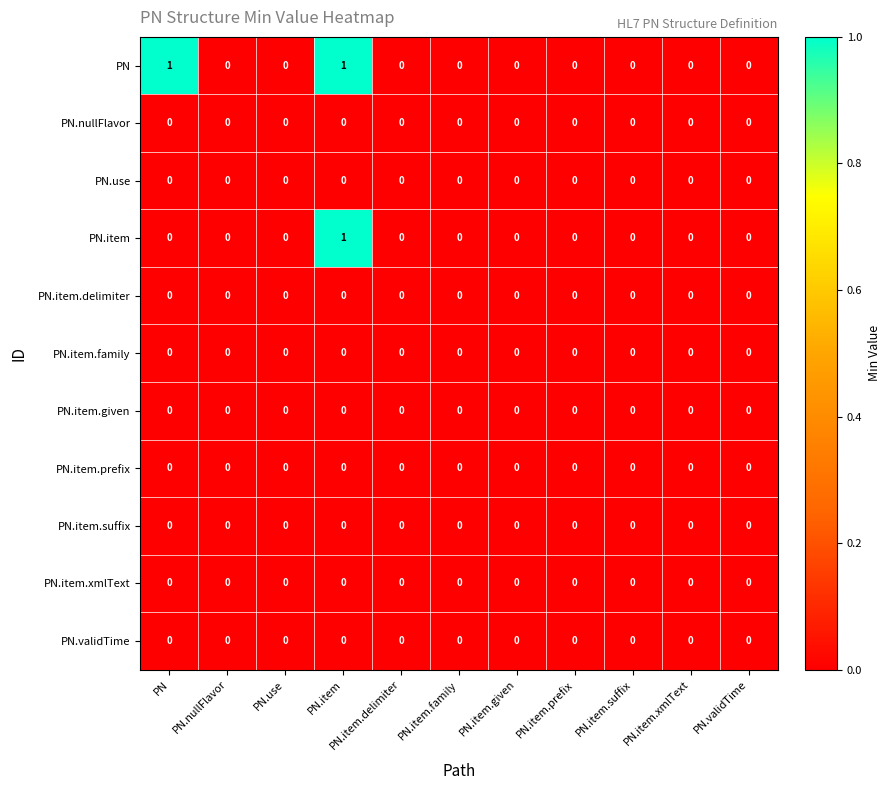

True or false: PN.item.xmlText has a value of 0 at PN.use.

True